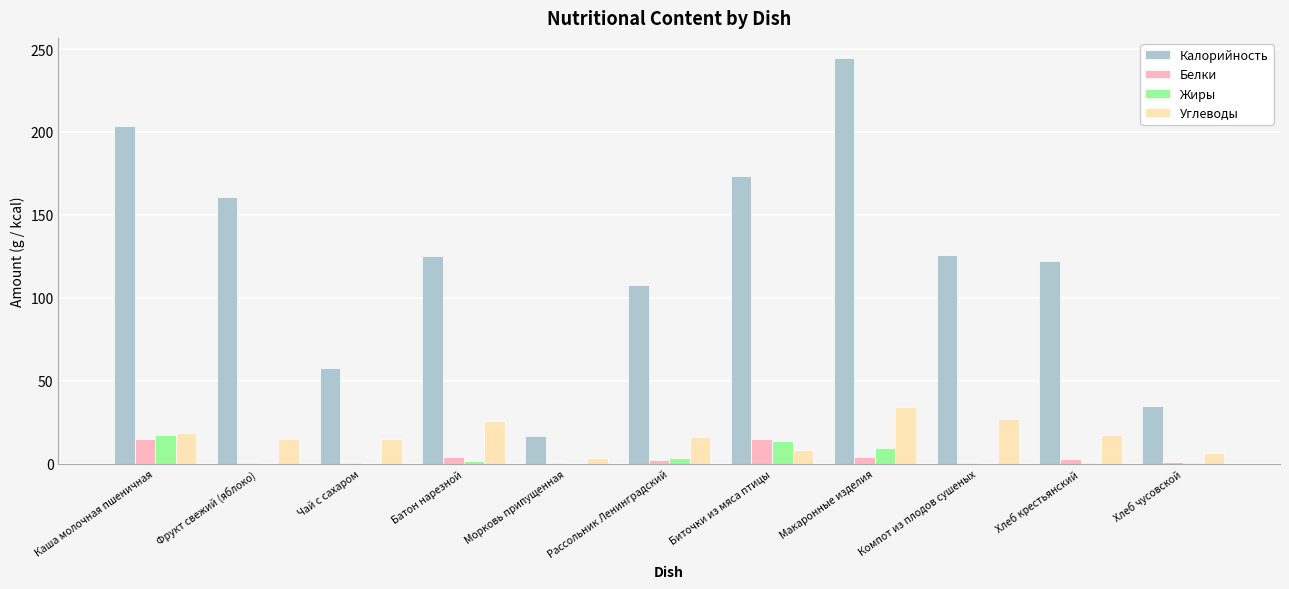

At which category is the sum across all series the highest?

Макаронные изделия